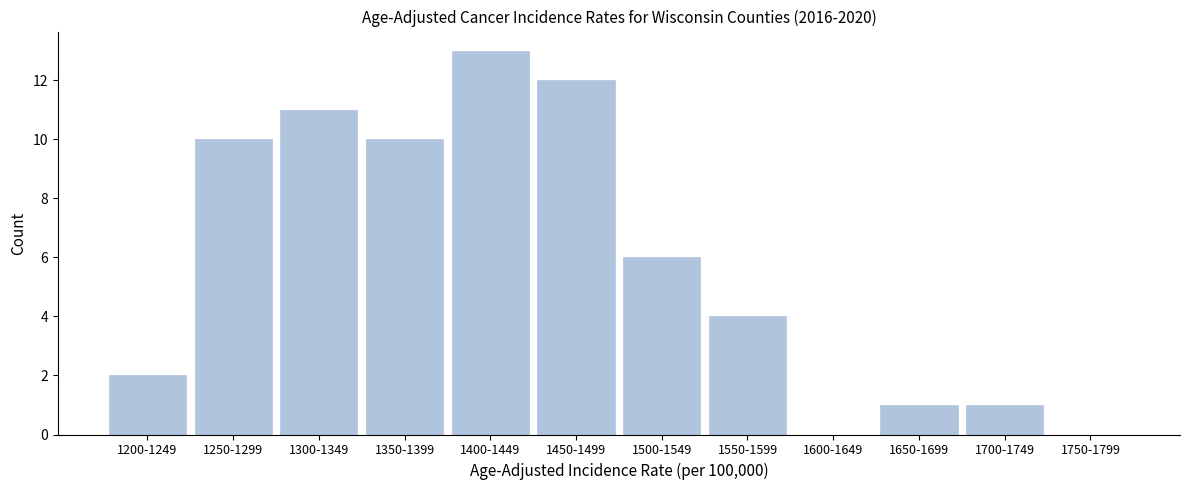

Reading right to left, extract all data points from this chart.

1750-1799=0	1700-1749=1	1650-1699=1	1600-1649=0	1550-1599=4	1500-1549=6	1450-1499=12	1400-1449=13	1350-1399=10	1300-1349=11	1250-1299=10	1200-1249=2